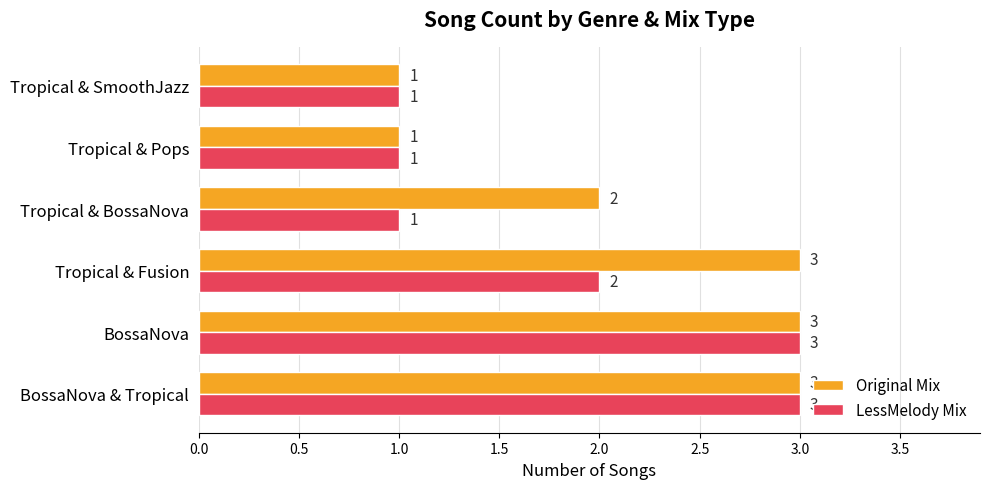

What are all the series names shown in the legend?

Original Mix, LessMelody Mix